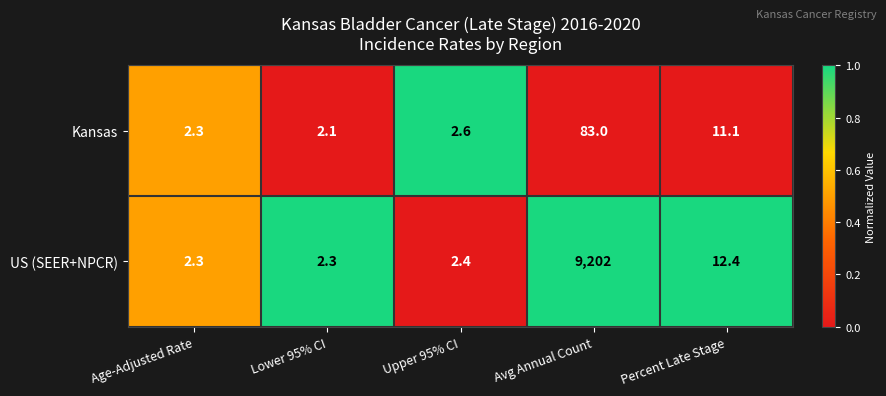

How many categories are shown in the chart?

5